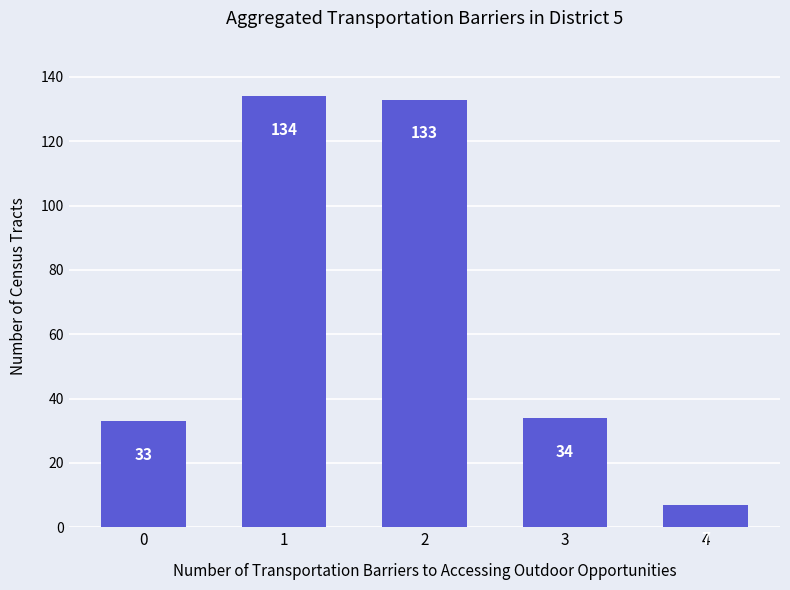

What is the value of the 3rd bar from the left?

133